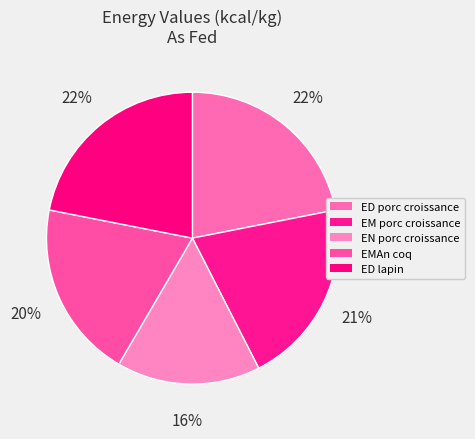

To the nearest percent, what is the difference between the largest and smallest slice percentages?

6%